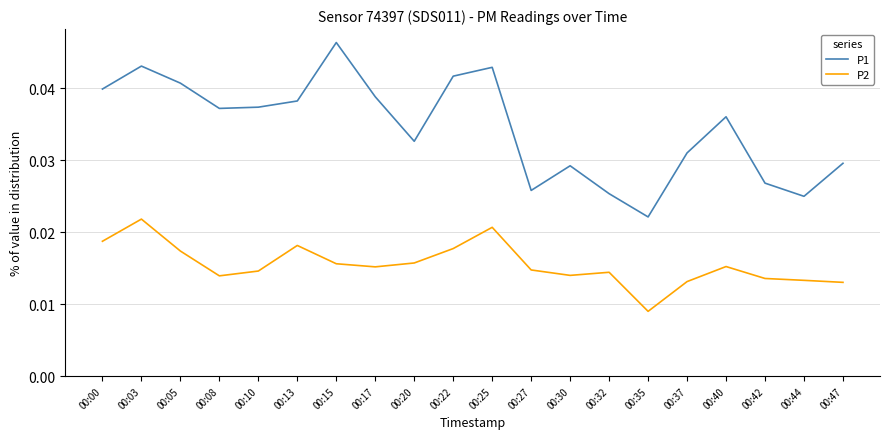

True or false: P1 and P2 cross at least once.

False